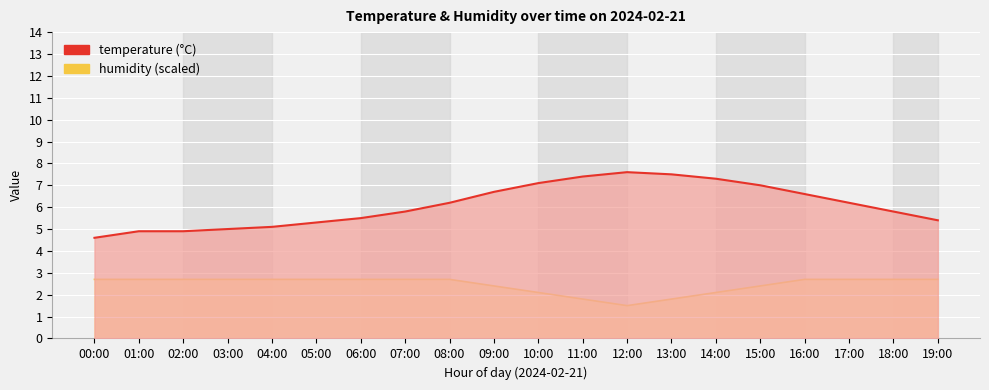

Reading right to left, what are all the values shown in this chart?

humidity: 2.7	2.7	2.7	2.7	2.4	2.1	1.8	1.5	1.8	2.1	2.4	2.7	2.7	2.7	2.7	2.7	2.7	2.7	2.7	2.7
temperature: 5.4	5.8	6.2	6.6	7.0	7.3	7.5	7.6	7.4	7.1	6.7	6.2	5.8	5.5	5.3	5.1	5.0	4.9	4.9	4.6